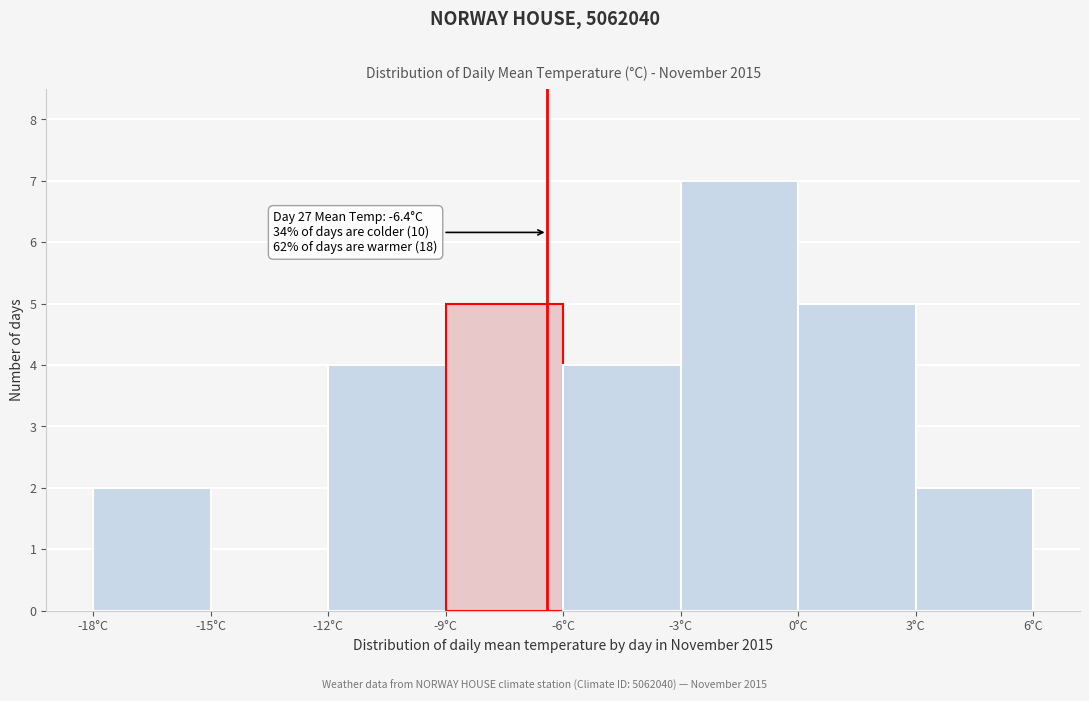

Which range on the x-axis has the tallest bar?

-3 to 0